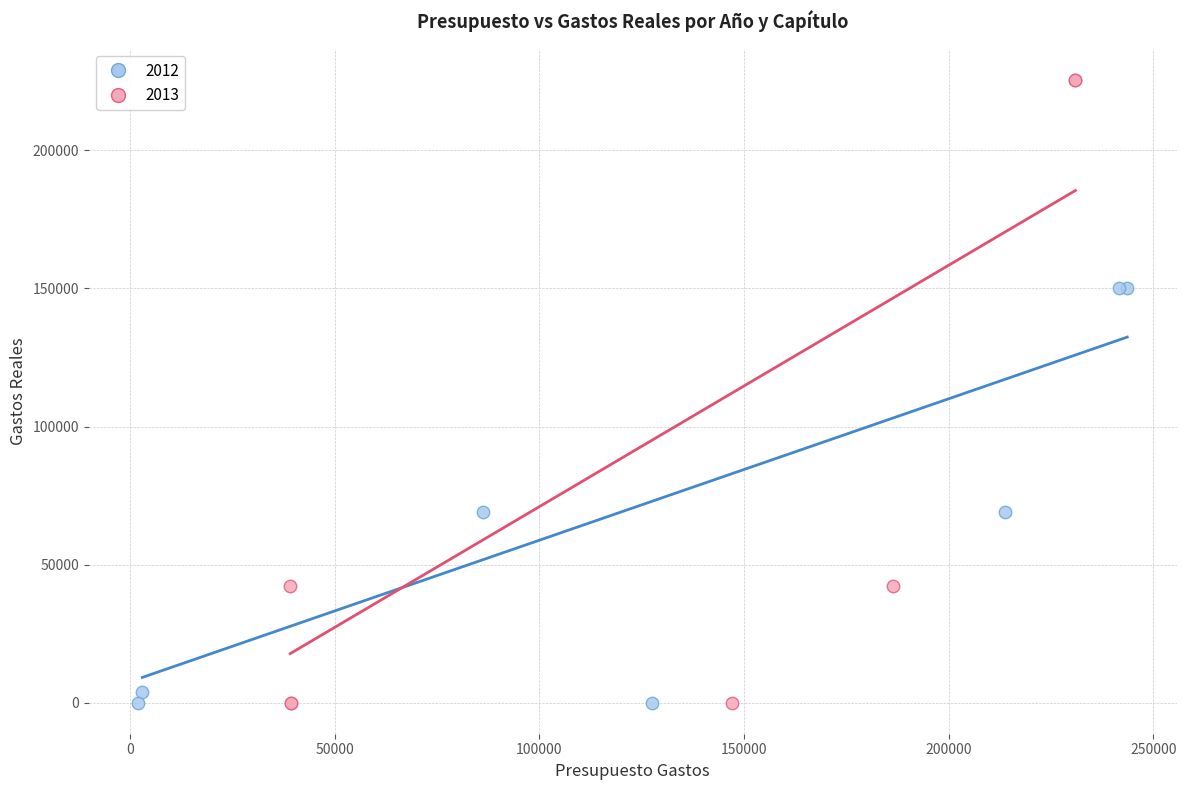

Which series has the largest Y range (max minus min)?

2013